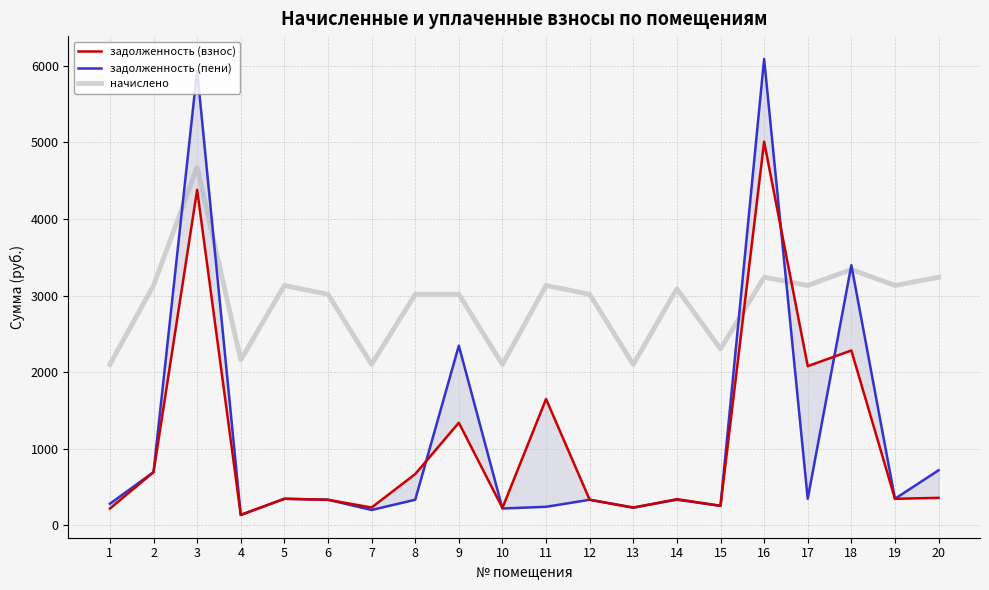

At how many categories does at least one series exceed 2900?

14